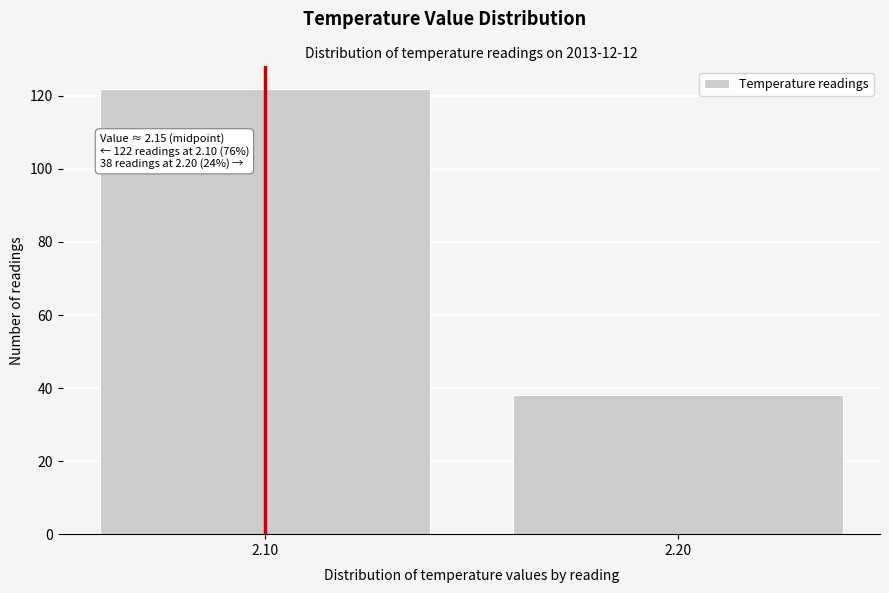

Reading left to right, what are all the values shown in this chart?

2.10=122	2.20=38